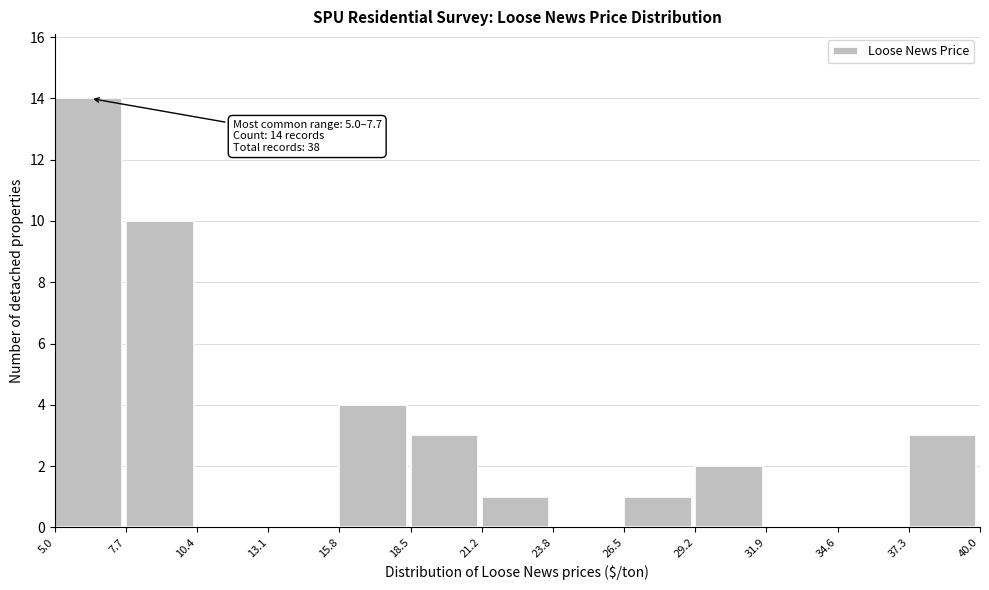

Over which range of the x-axis is the bar tallest?

5.0 to 7.7